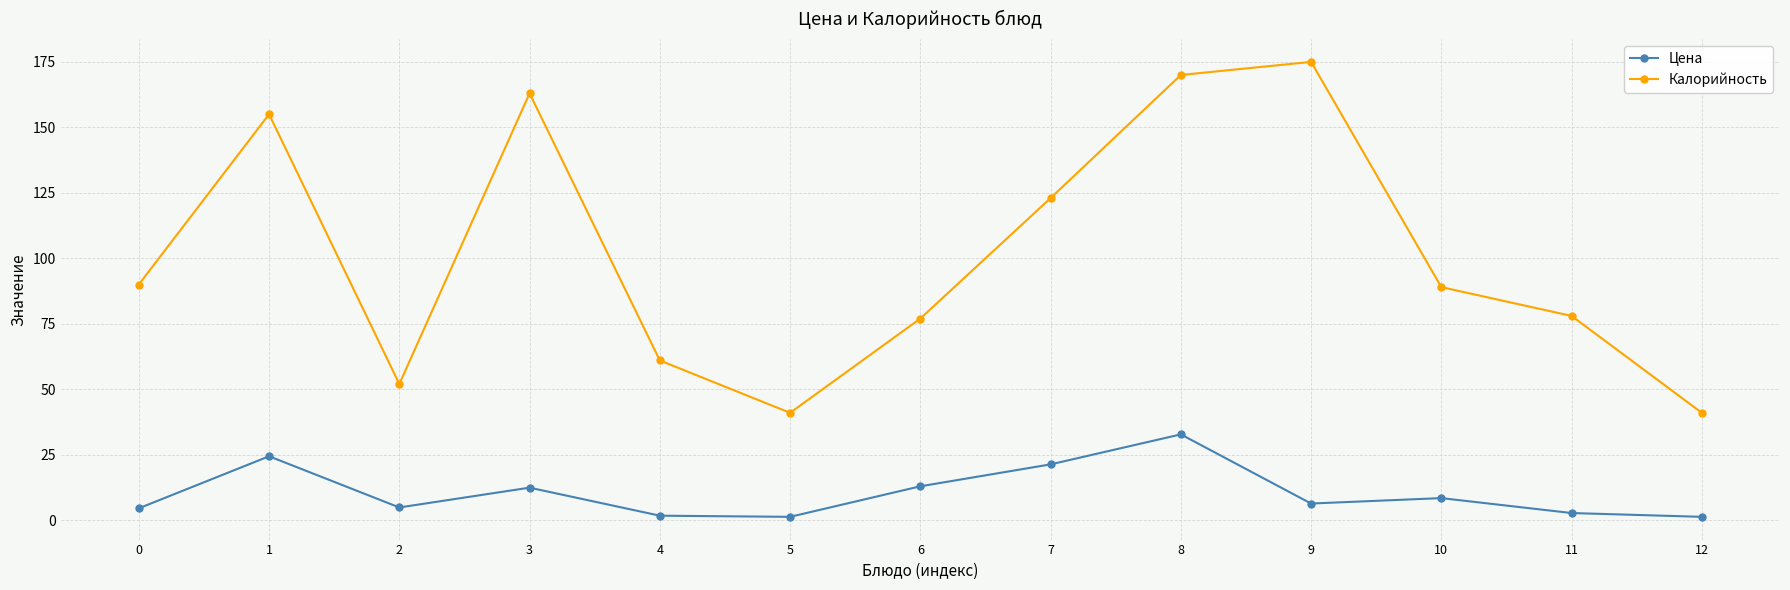

What is the sum of all Калорийность values?

1315.0